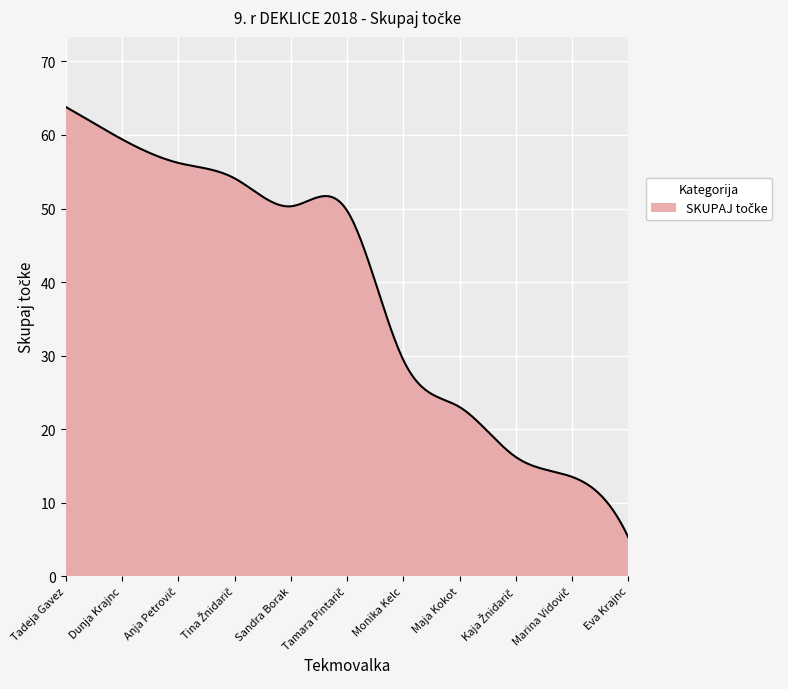

What is the minimum value shown in the chart?

5.3